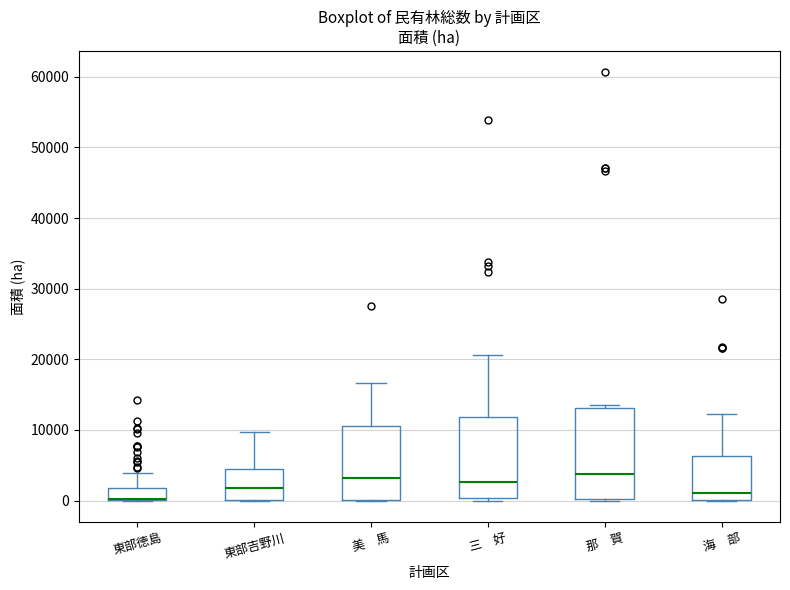

Reading left to right, transcribe this box plot: for each box, give where its median line is, the range the box spans, and where its two whiskers end, as read against the y-axis. The values are not printed on the chart, so give them approximately, as read against the axis.

東部徳島: median 0 (drawn on the box's lower edge), box 0 to 2000, whiskers 0 to 4000
東部吉野川: median 2000, box 0 to 5000, whiskers 0 to 10000
美 馬: median 3000, box 0 to 11000, whiskers 0 to 17000
三 好: median 3000, box 0 to 12000, whiskers 0 (just below the box's lower edge) to 21000
那 賀: median 4000, box 0 to 13000, whiskers 0 to 13000 (just above the box's upper edge)
海 部: median 1000, box 0 to 6000, whiskers 0 to 12000